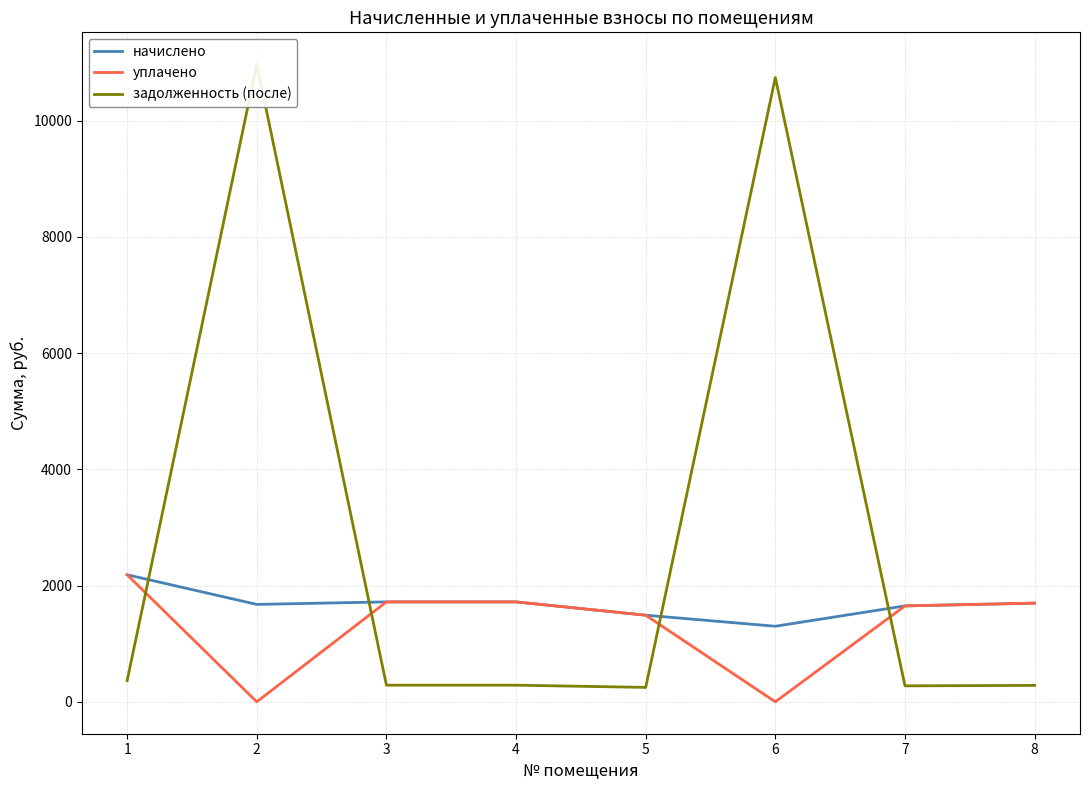

At which category is the sum across all series the highest?

2